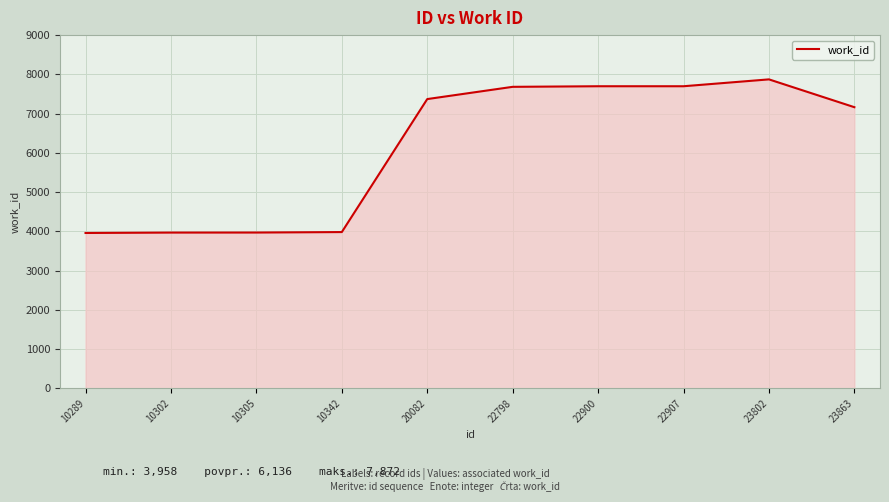

What is the change in value from 10302 to 23802?

+3904